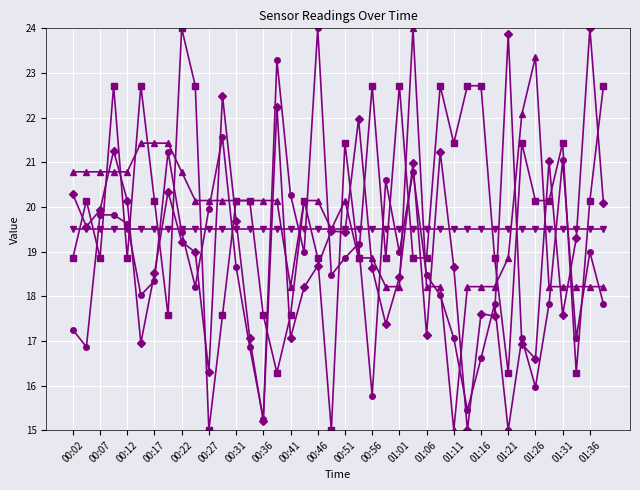

What is the minimum value shown in the chart?

15.0